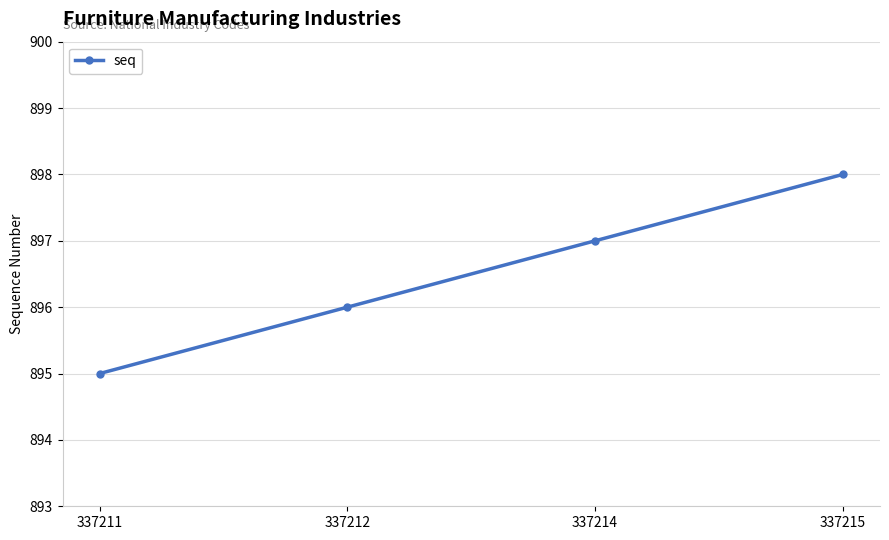

Reading right to left, transcribe all the data shown in this chart.

898	897	896	895